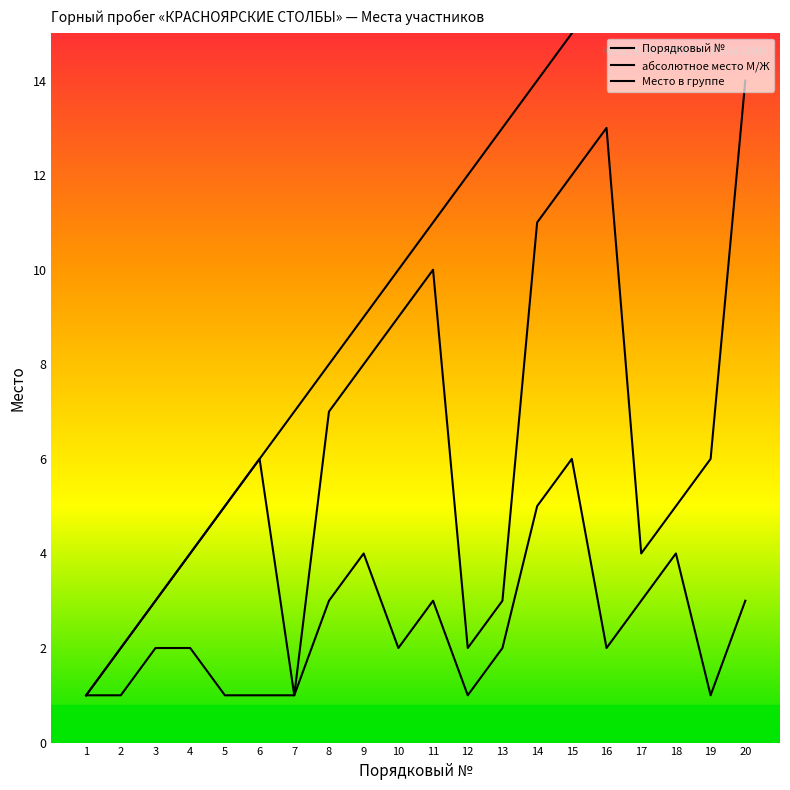

What value does the Порядковый № series have at 12, to the nearest 5?

10